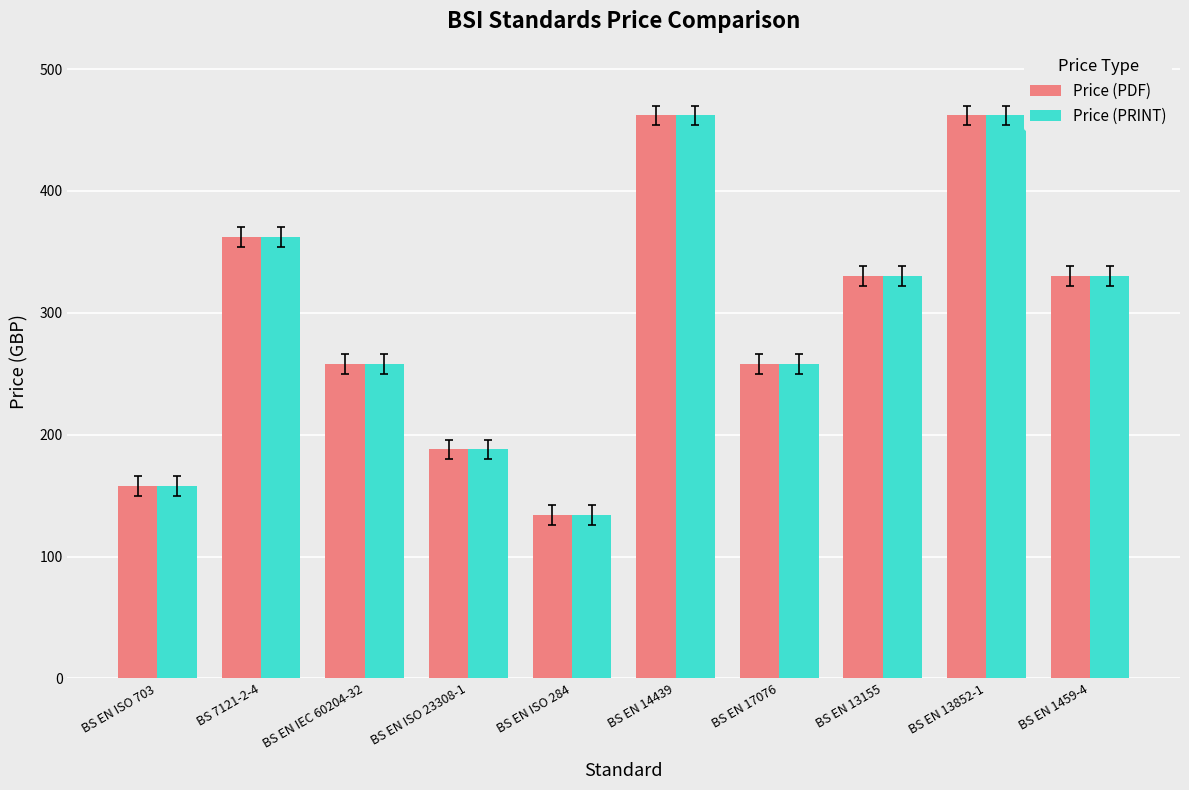

Where does the Price (PRINT) series first go above 330?

BS 7121-2-4